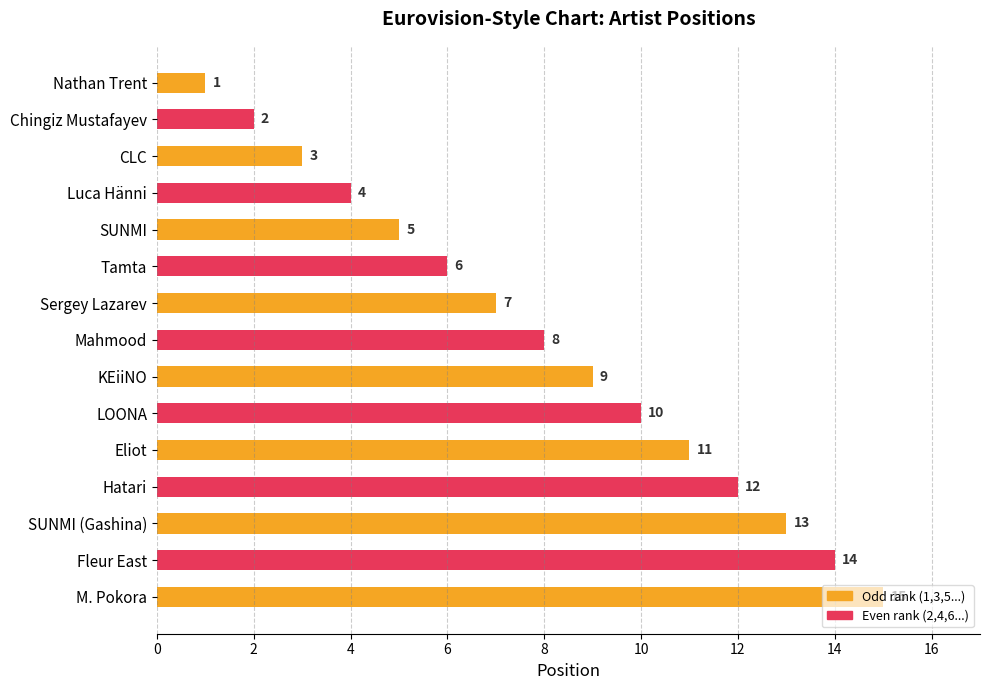

What is the label of the 5th bar from the top?

SUNMI